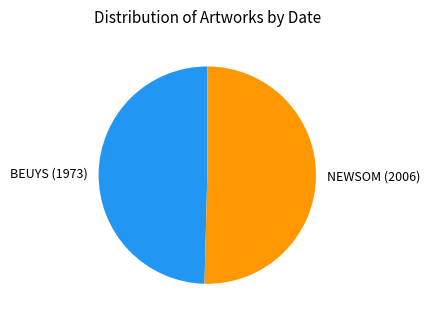

Rank the categories by value from lowest to highest.

BEUYS (1973), NEWSOM (2006)